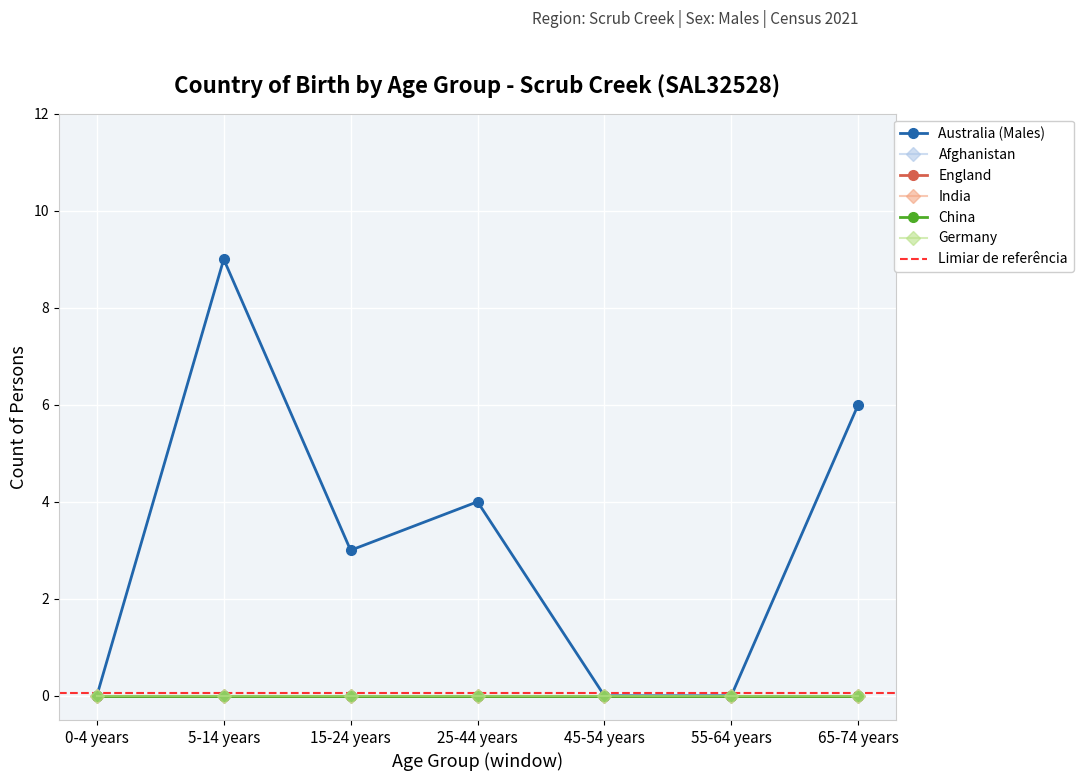

What is the greatest value displayed?

9